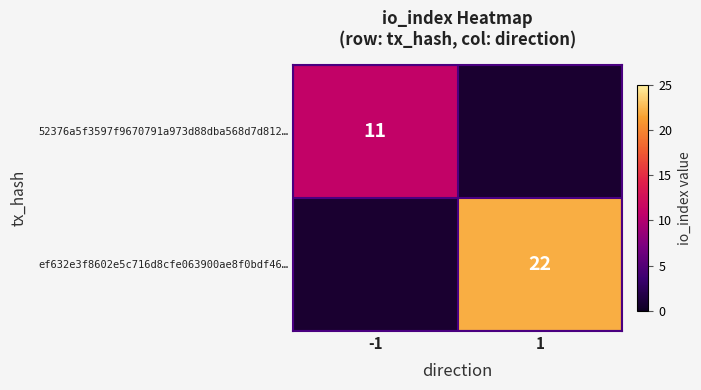

Is the value of 52376a5f3597f9670791a973d88dba568d7d812… at -1 greater than the value of ef632e3f8602e5c716d8cfe063900ae8f0bdf46… at 1?

No